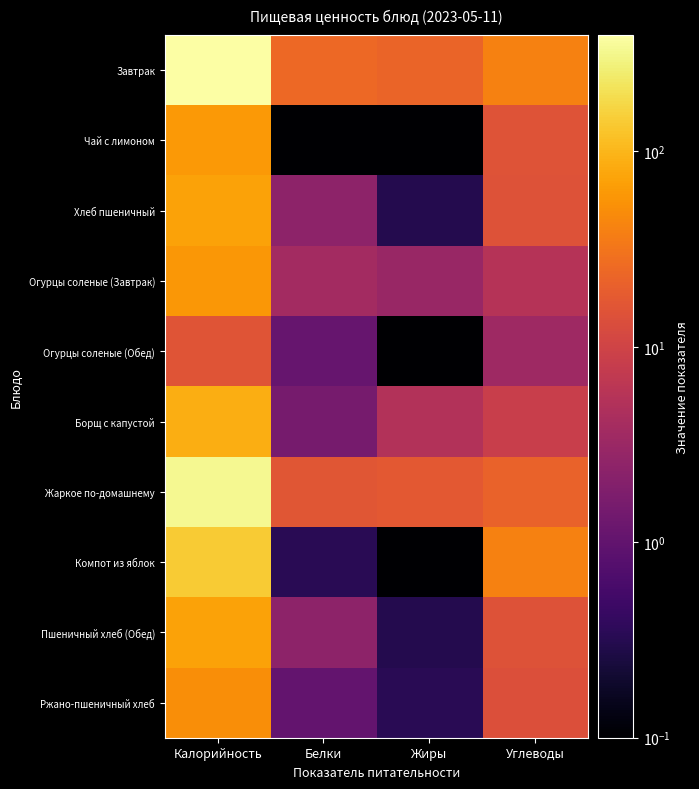

At which category is the sum across all series the highest?

Калорийность